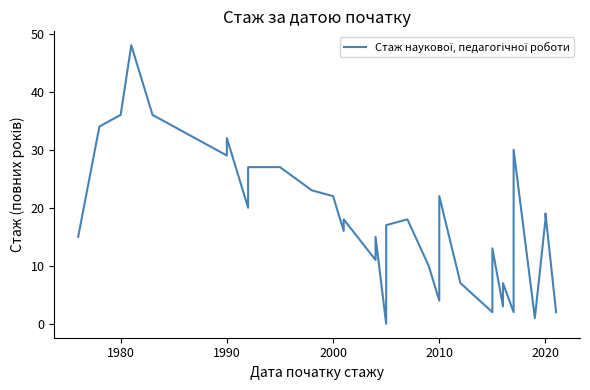

How many interior local peaks (higher than both neighbors) does the data have?

10